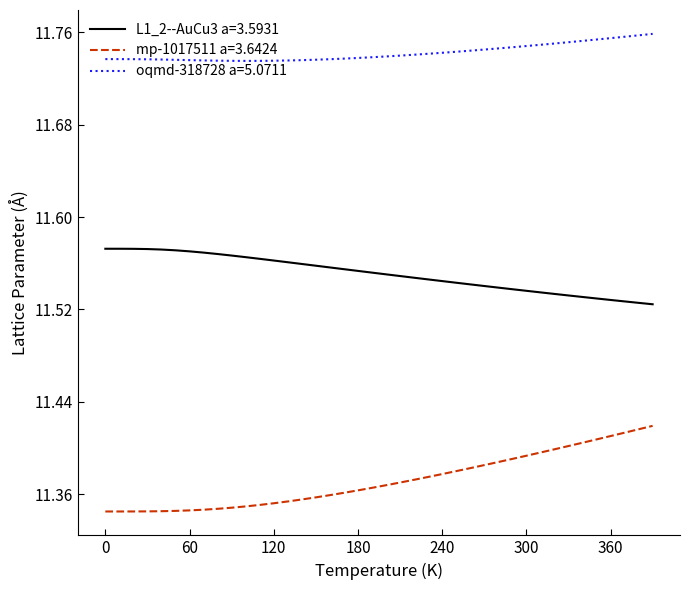

Which series has the largest total across all categories?

oqmd-318728 a=5.0711